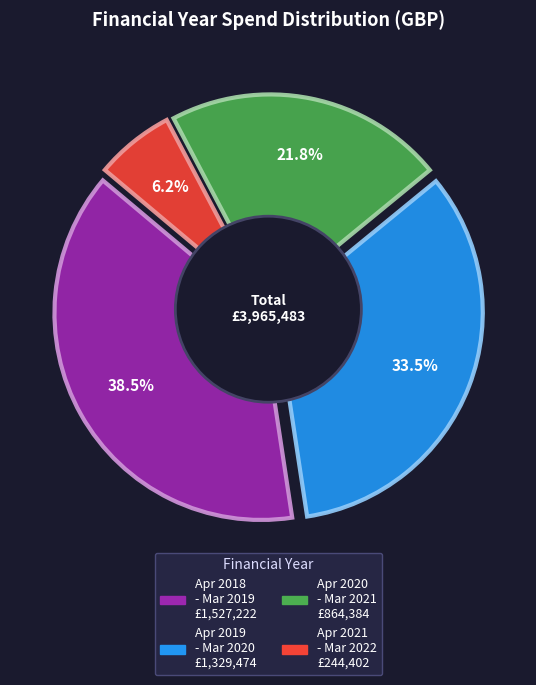

True or false: April 2018 - March 2019 accounts for 39% of the total.

True